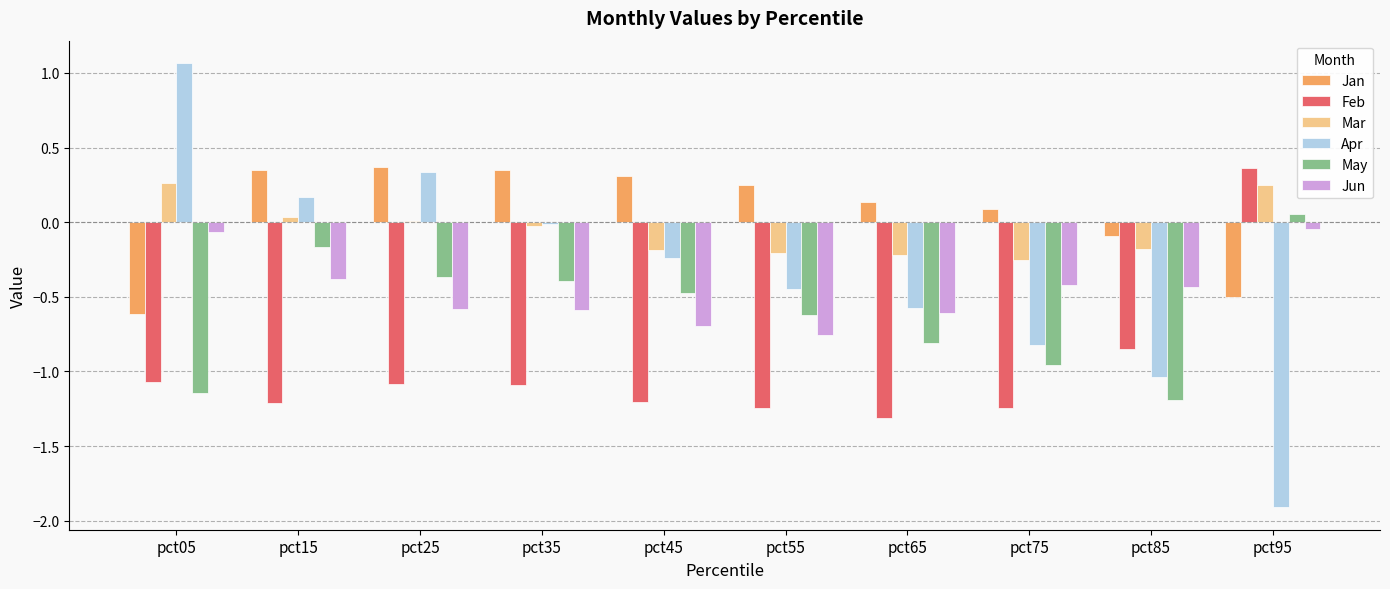

Which series changed the most between pct05 and pct55?

Apr